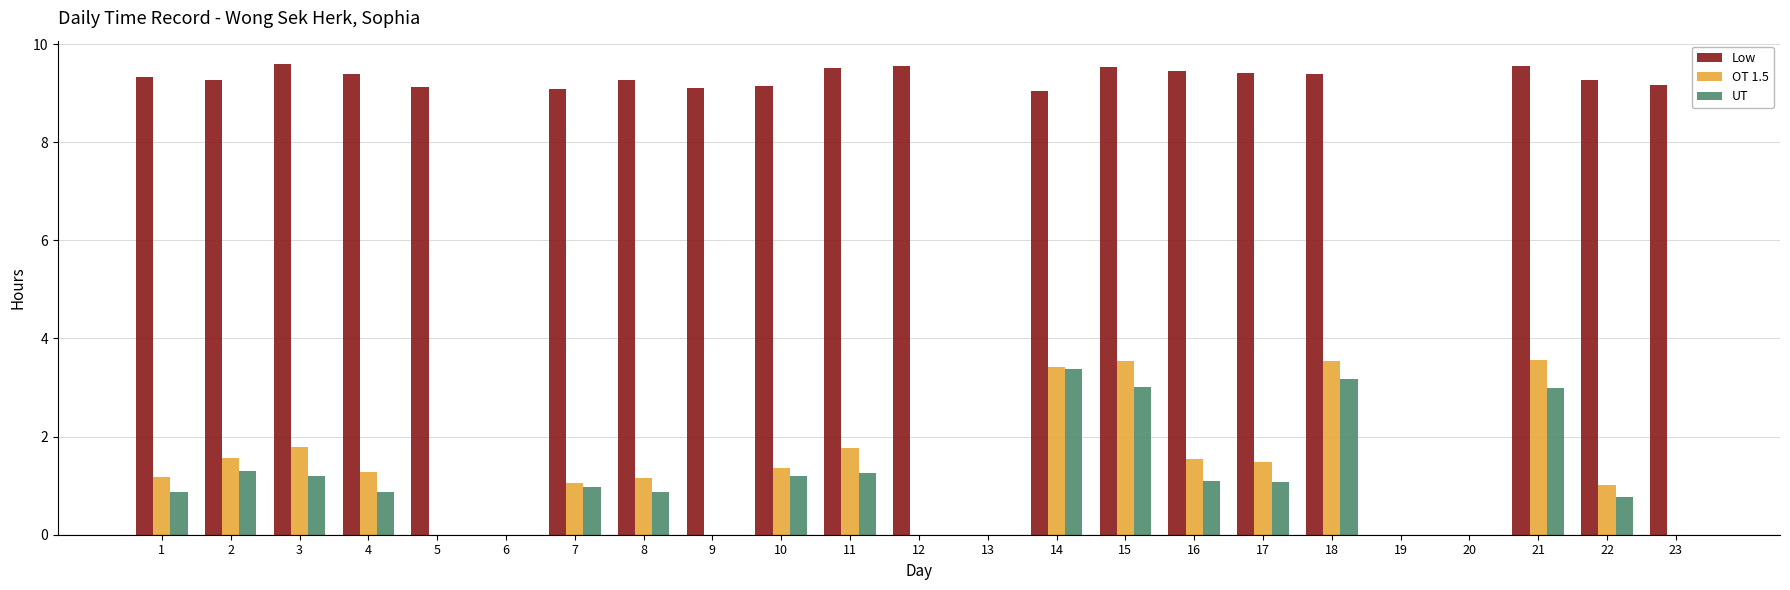

Which series has the largest range (max minus min)?

Low